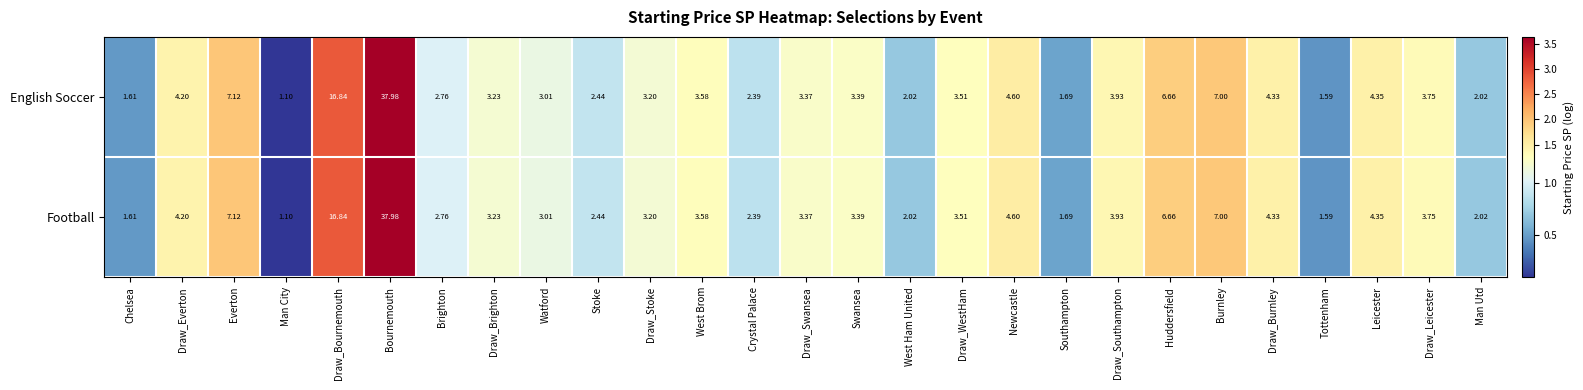

Is the value of Football at Chelsea greater than the value of English Soccer at Leicester?

No